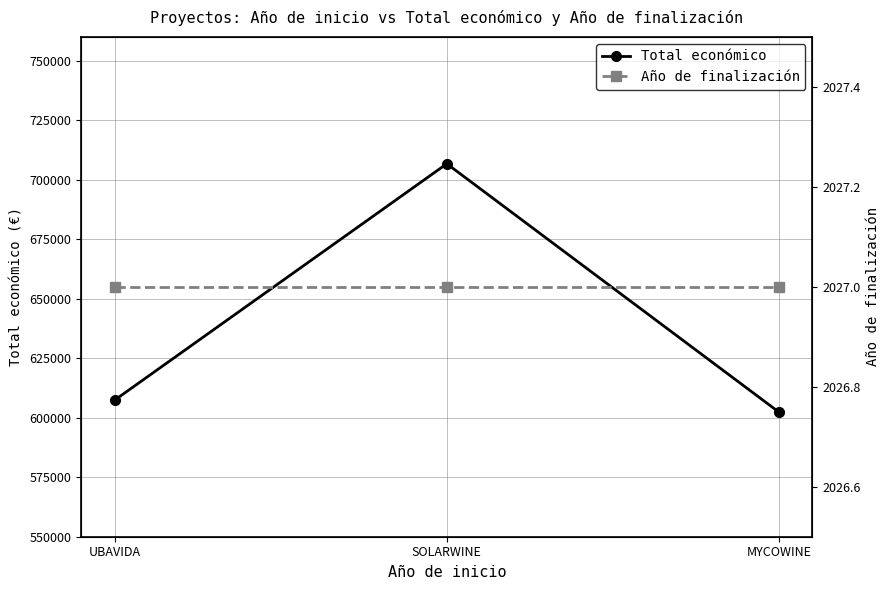

What is the maximum value for Total económico?

706697.0